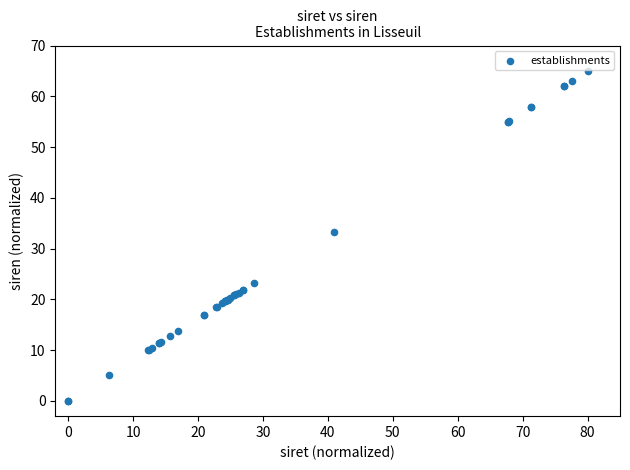

What Y value in the scatter plot is closest to 32?

33.3